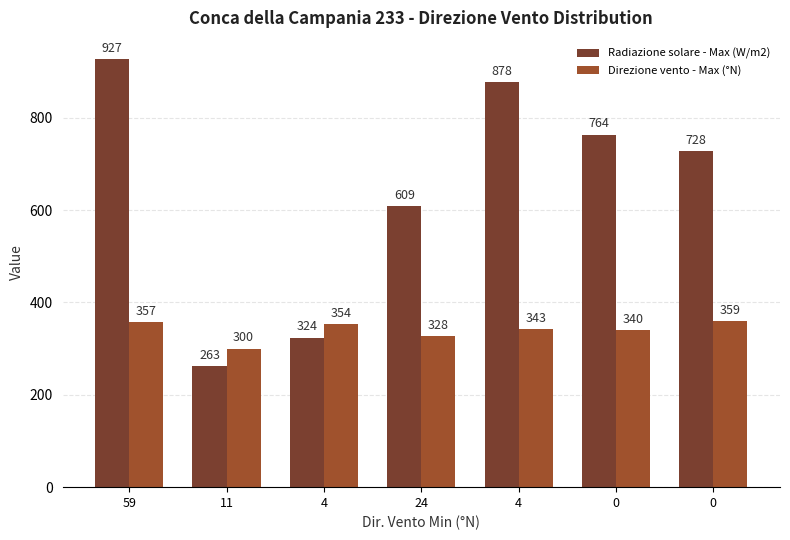

What is the total value across all series at 0?

1103.6